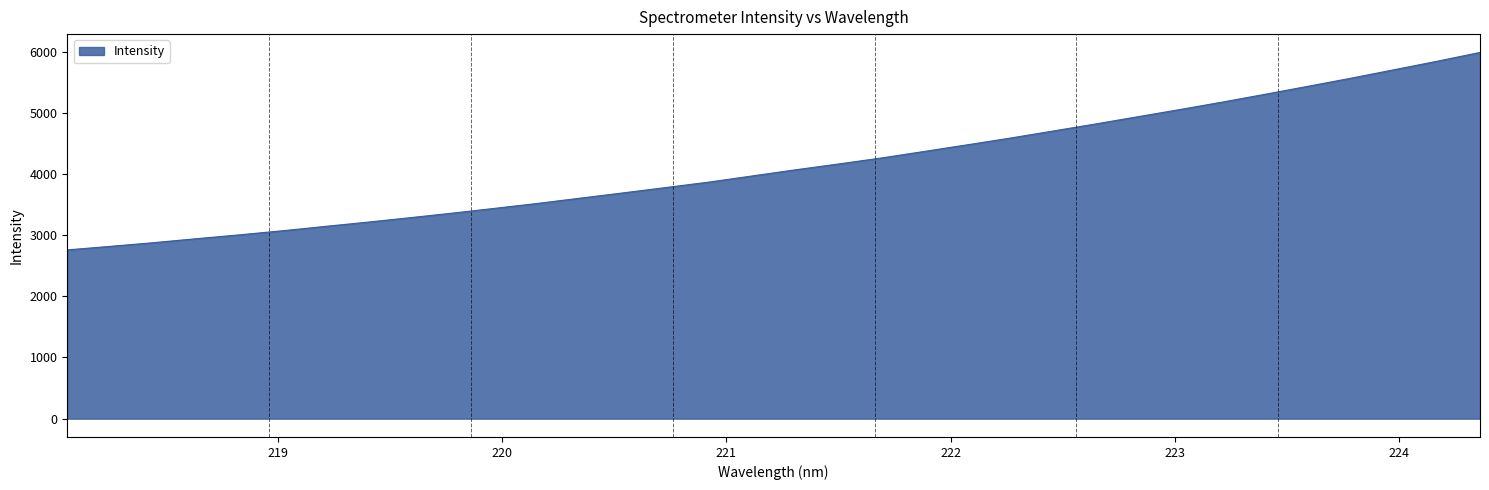

What is the difference between the second highest and minimum values?

3084.0